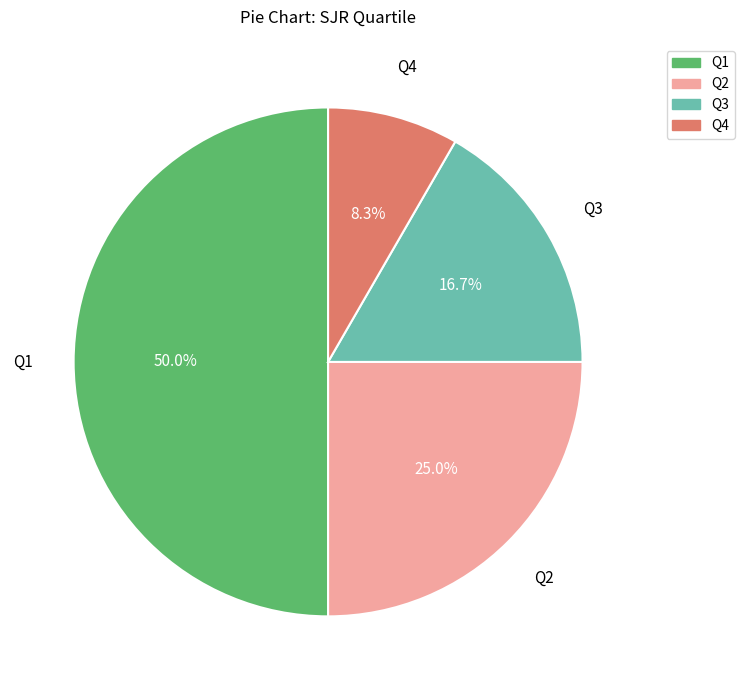

Does Q4 represent more than half of the total?

No